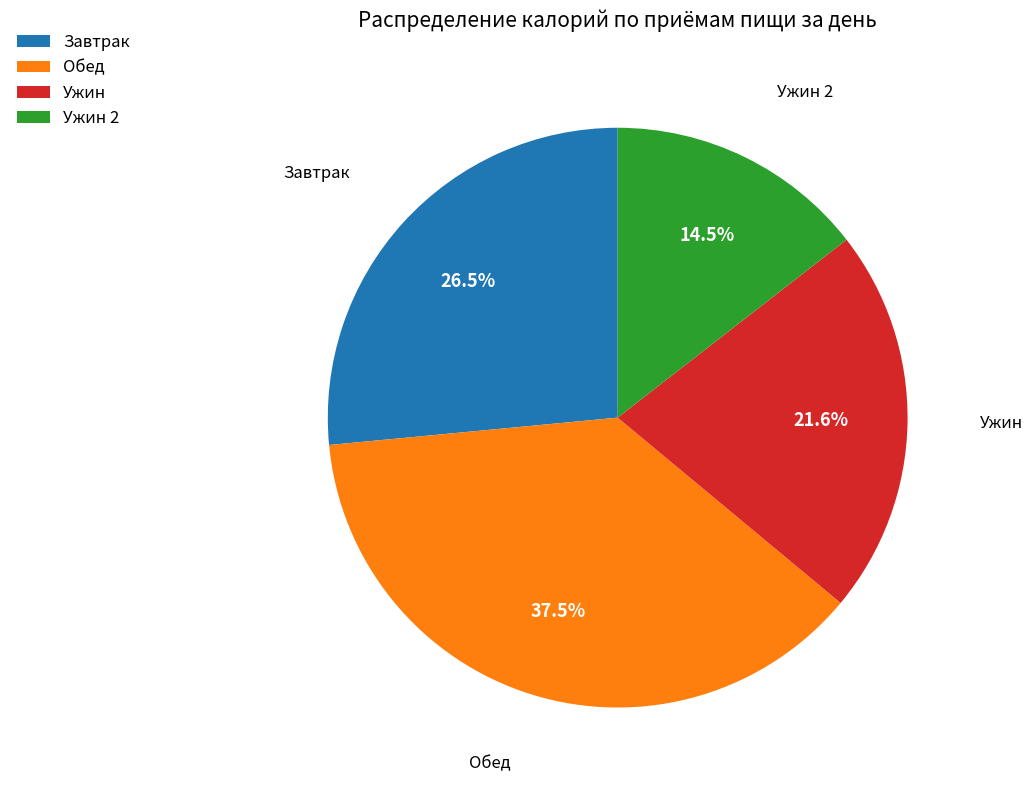

Between Ужин 2 and Завтрак, which is larger?

Завтрак